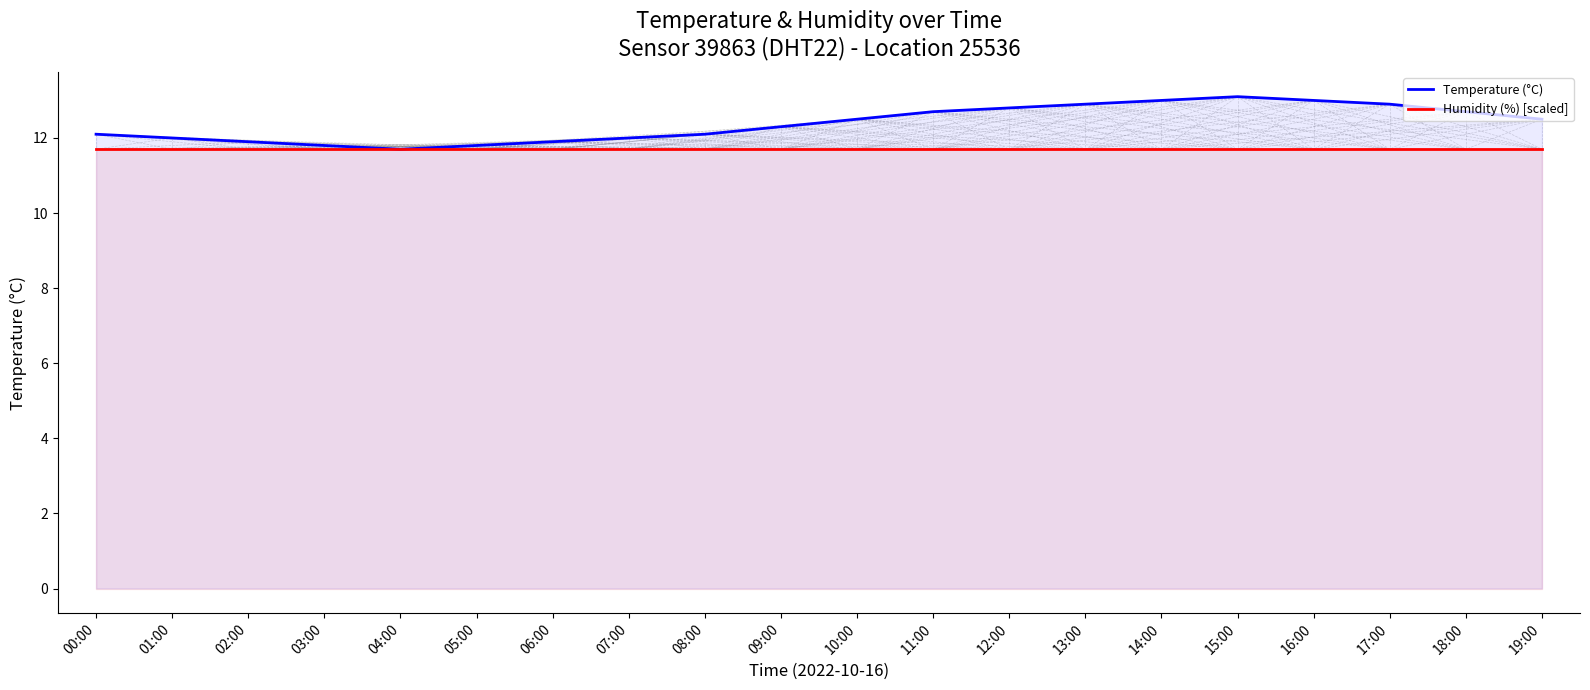

At how many categories does at least one series exceed 12?

13